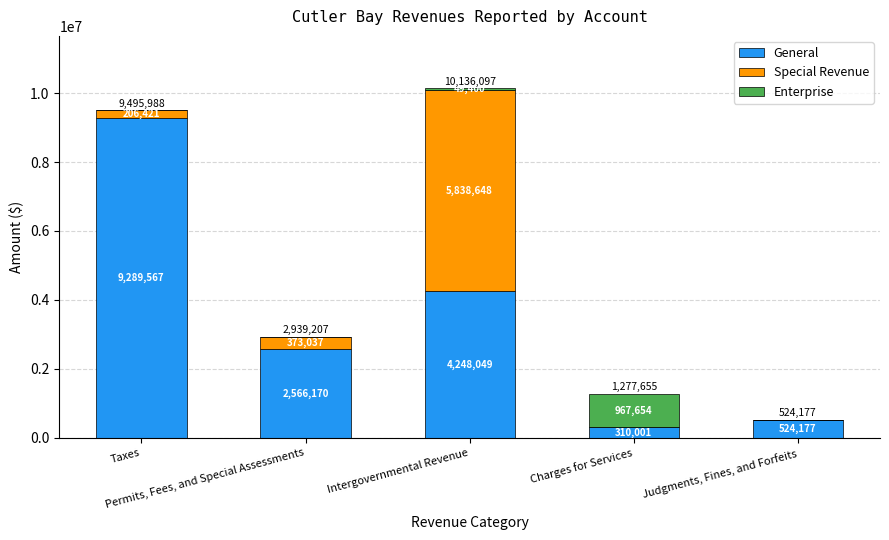

Count the number of data series in this chart.

3